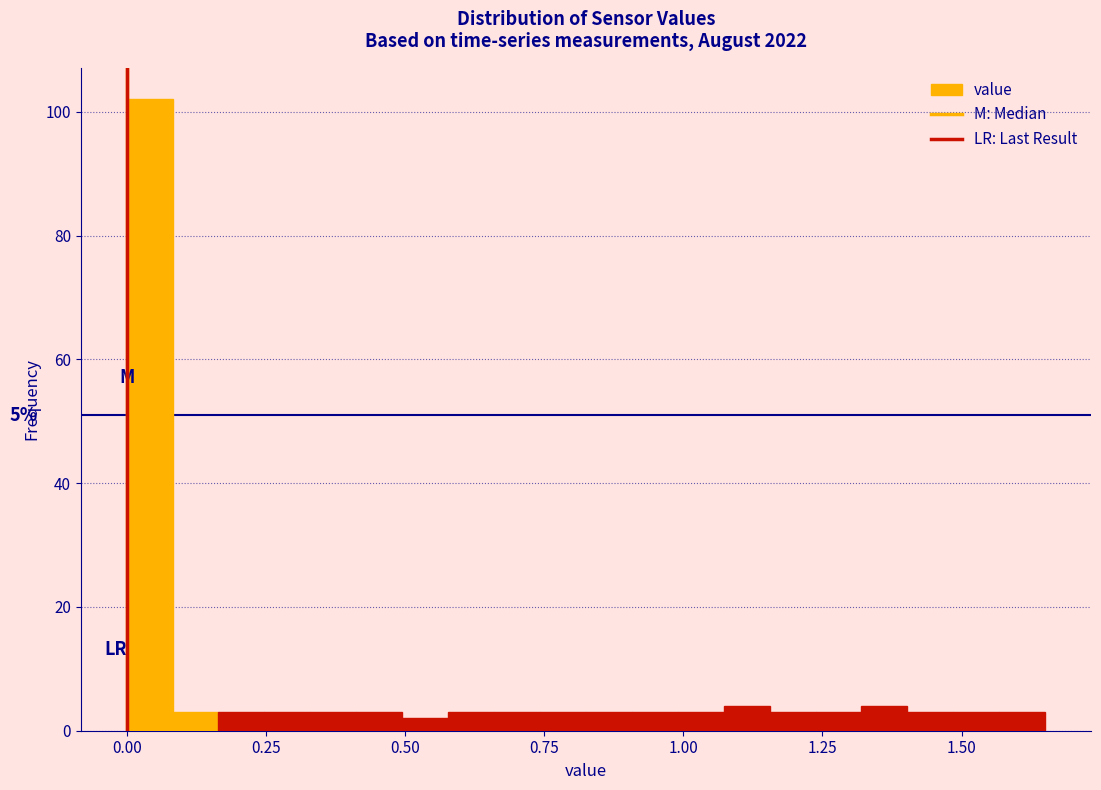

Read against the x-axis, roughly where is the centre of the tallest bar?

0.05